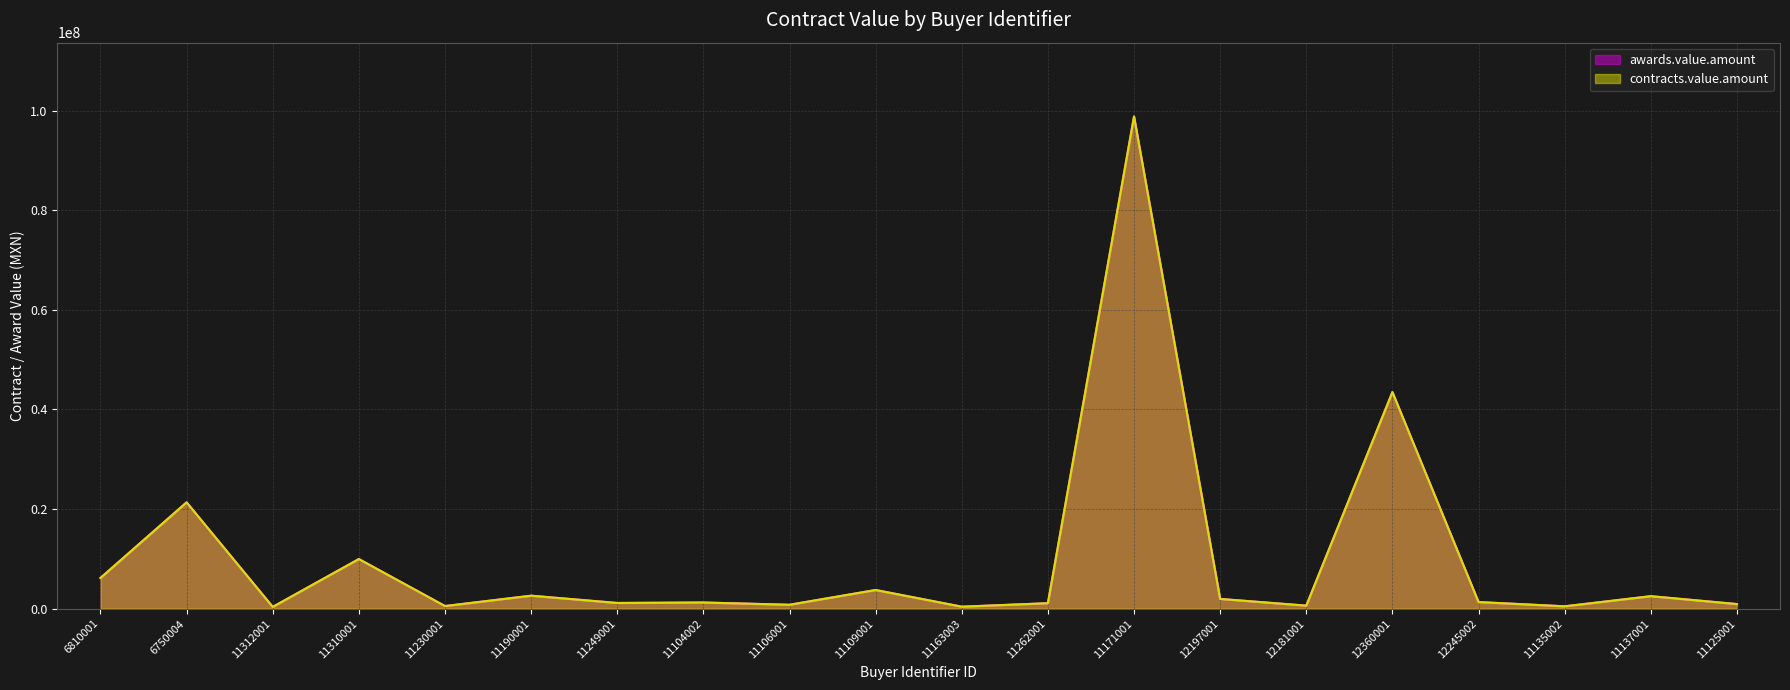

What is the average value of the awards.value.amount series?

9970828.6